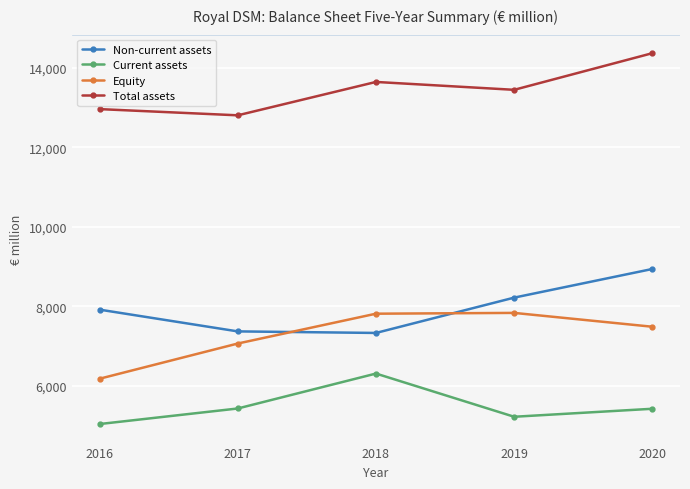

Which label corresponds to the largest value in the chart?

2020